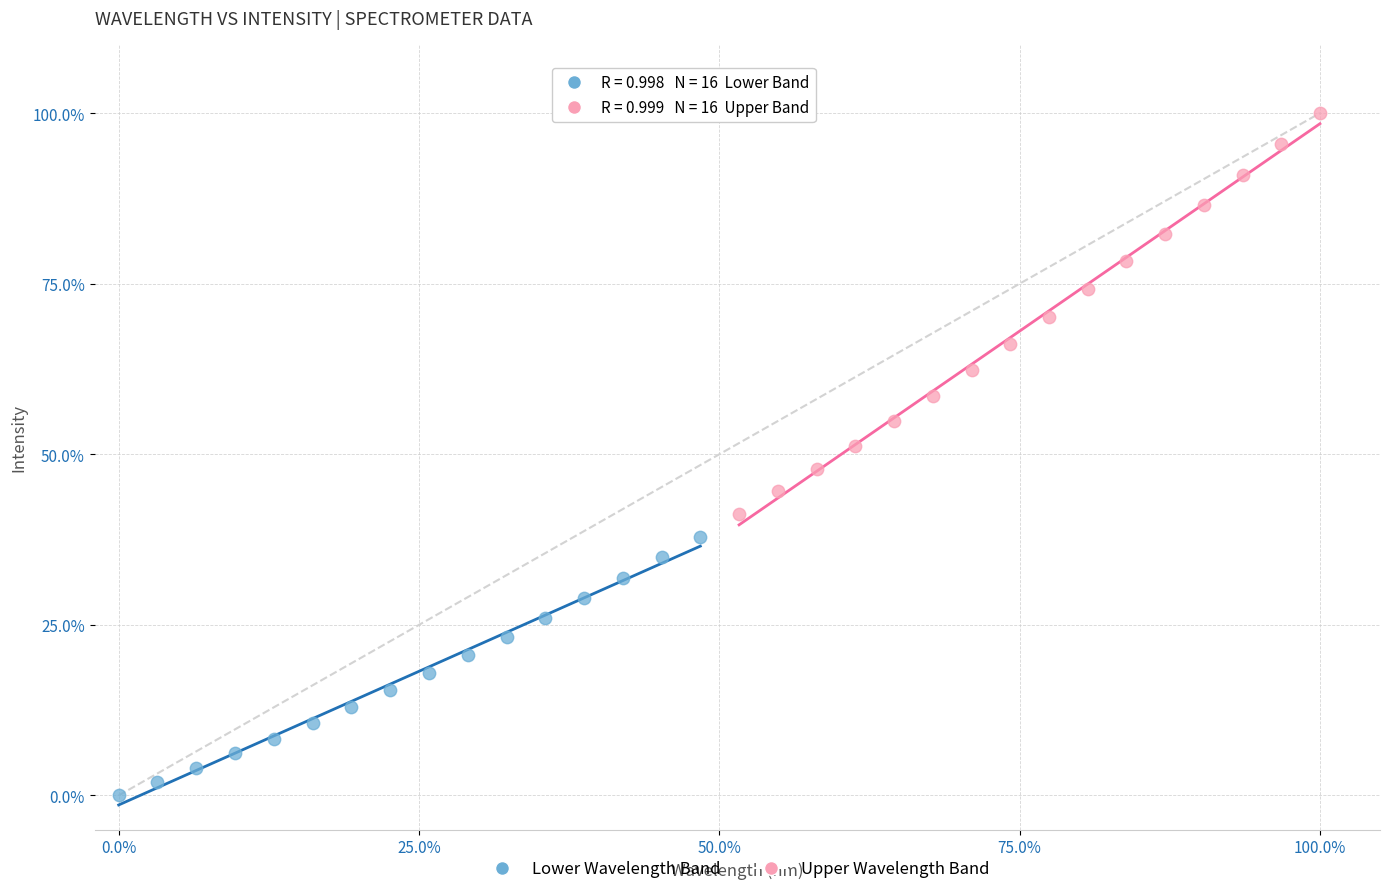

Which series contains the highest Y value?

Upper Wavelength Band